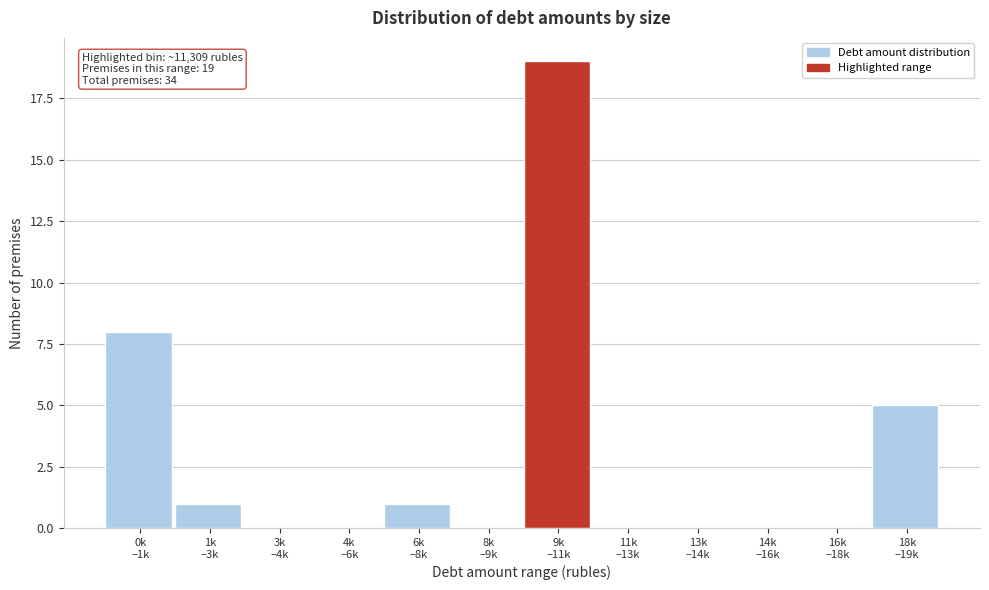

What is the sum of all values?

34